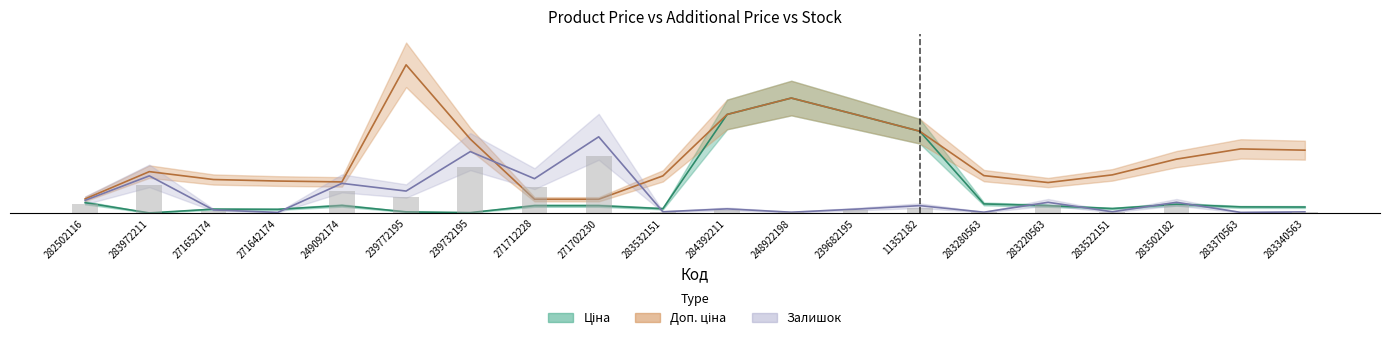

What is the spread (max minus min) of values at 248922198?

26.3